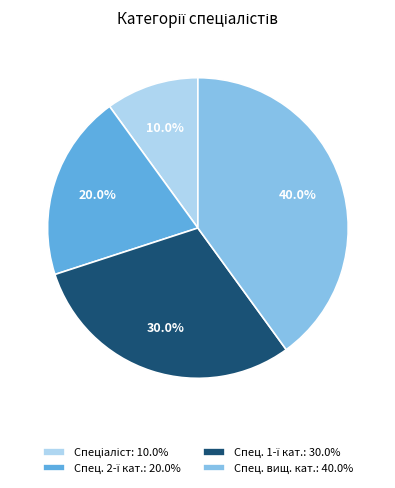

Which slice is the largest?

Спец. вищ. кат.: 40.0%